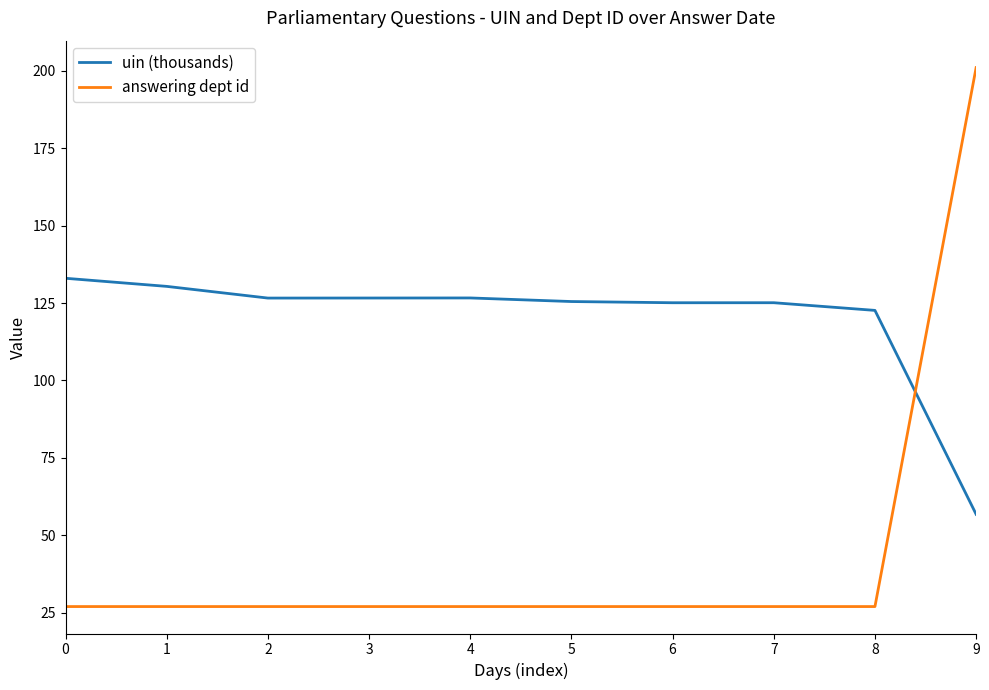

At how many categories does at least one series exceed 86?

10